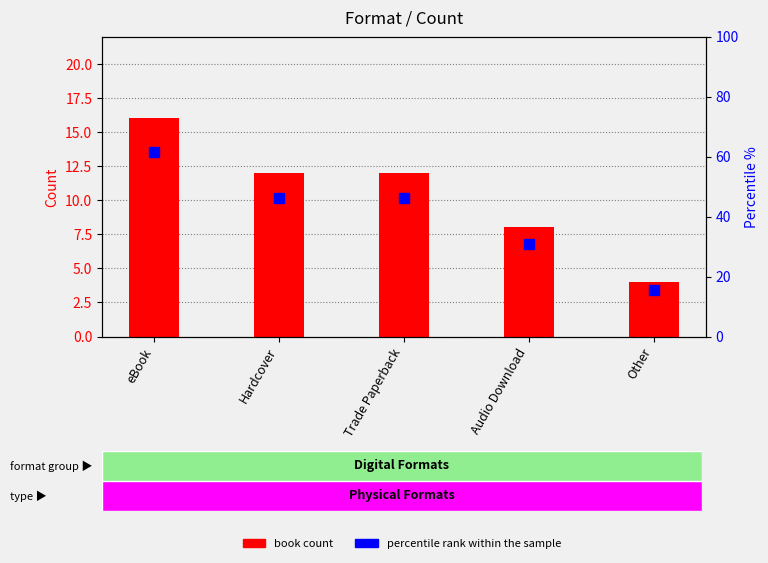

Which series has the largest total across all categories?

percentile rank within the sample